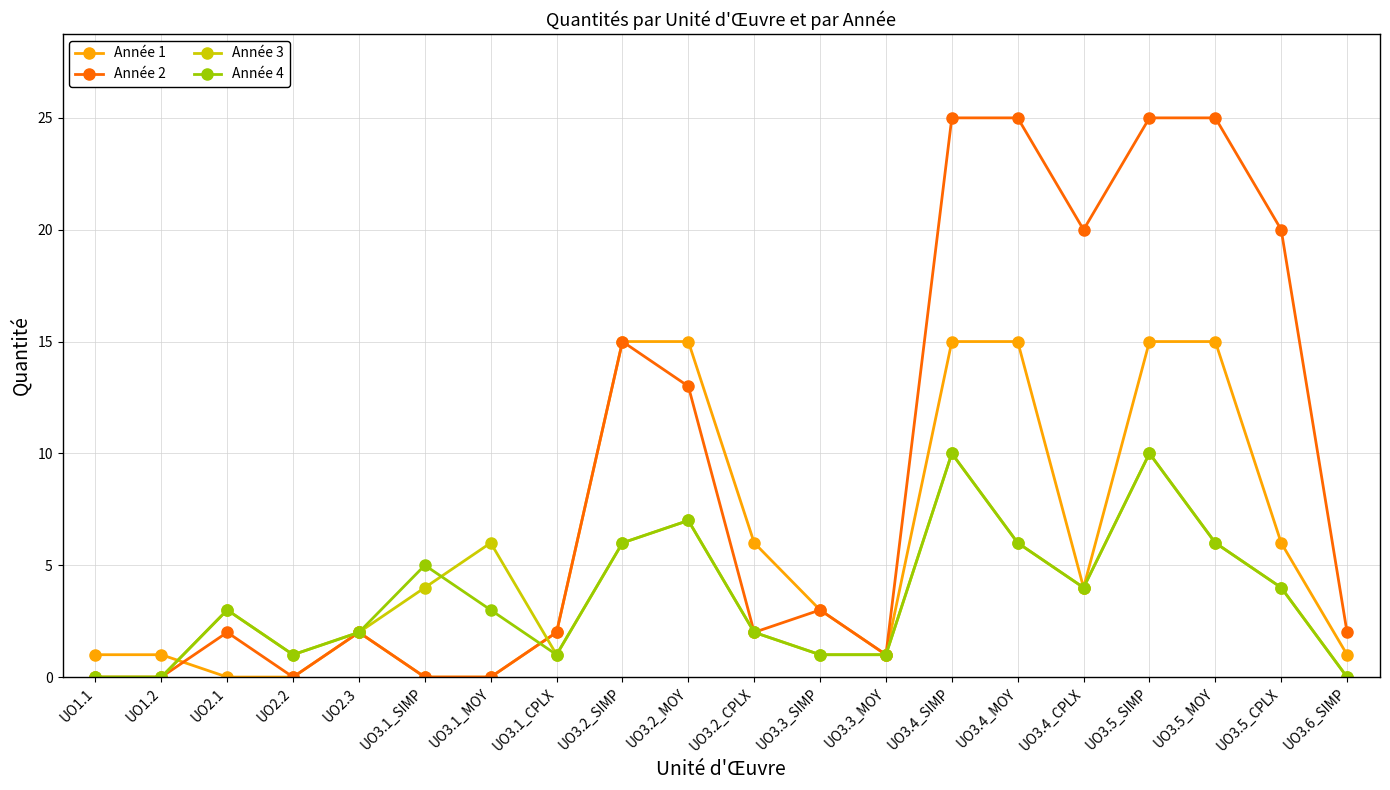

True or false: Année 1 and Année 4 cross at least once.

True